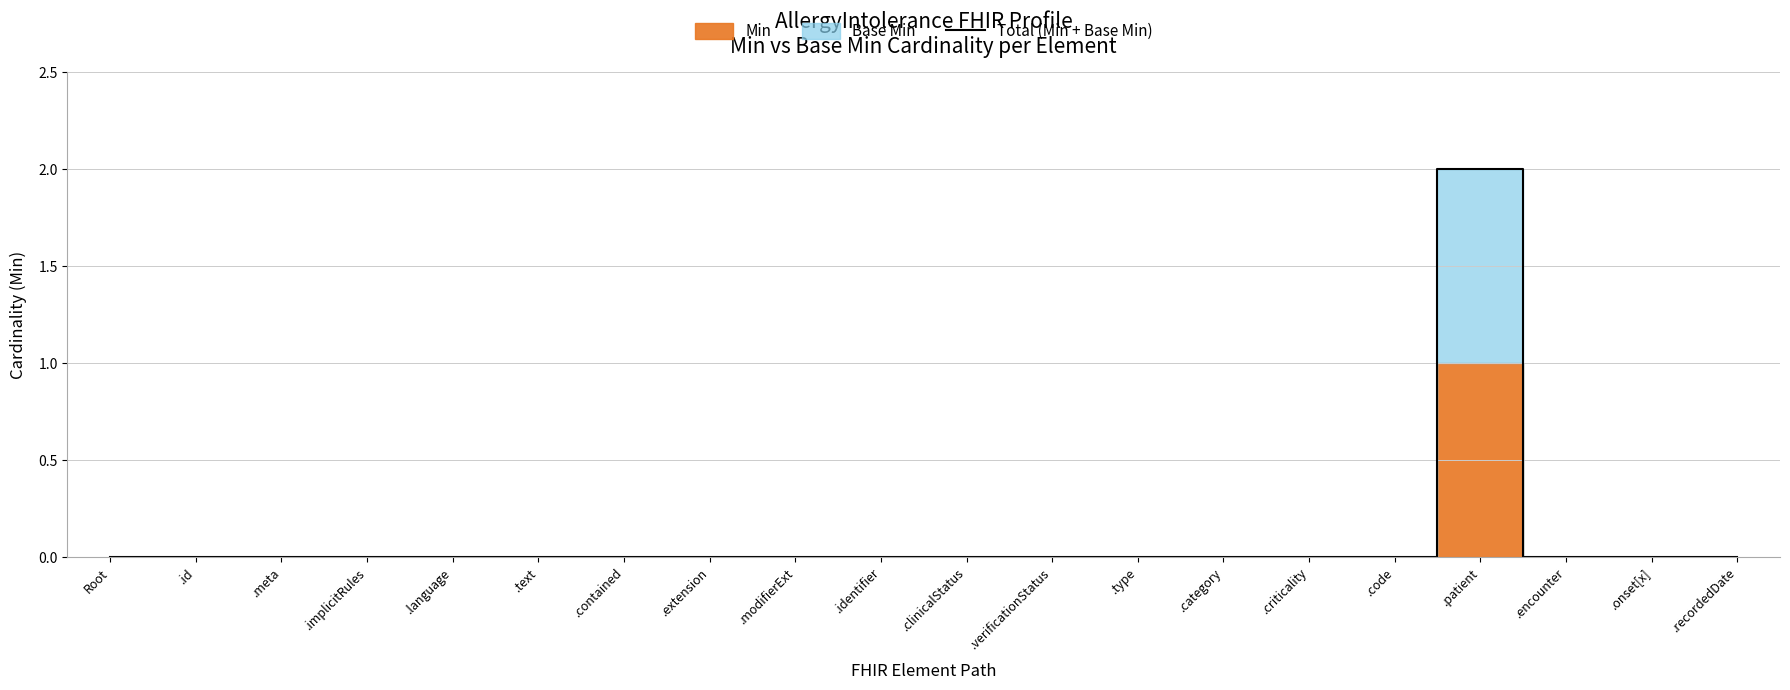

What is the greatest value displayed?

2